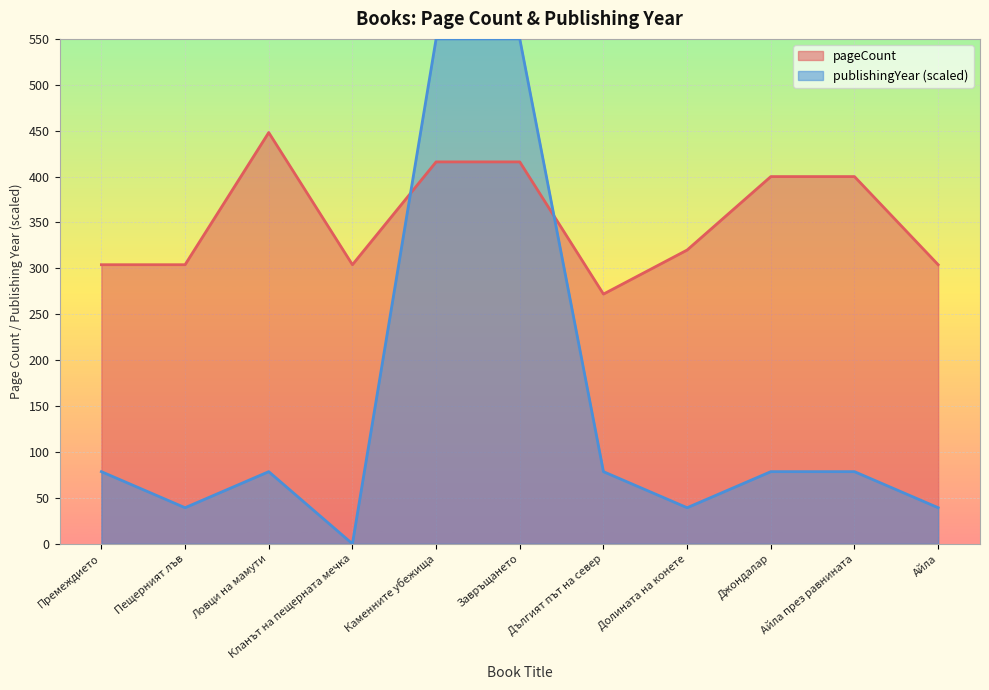

What are all the series names shown in the legend?

pageCount, publishingYear